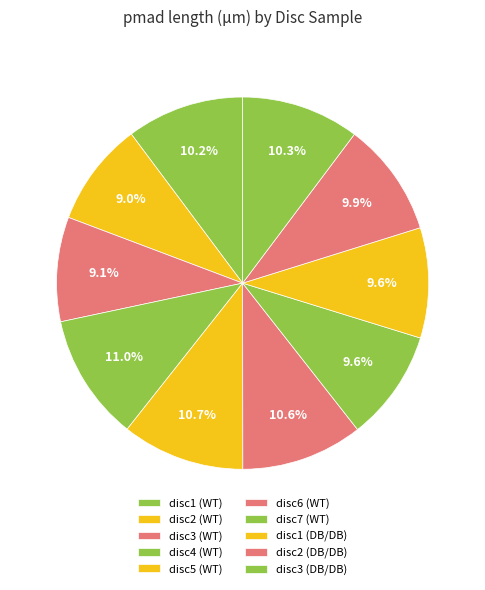

Is it true that disc2 (WT) is 1% of the pie?

False